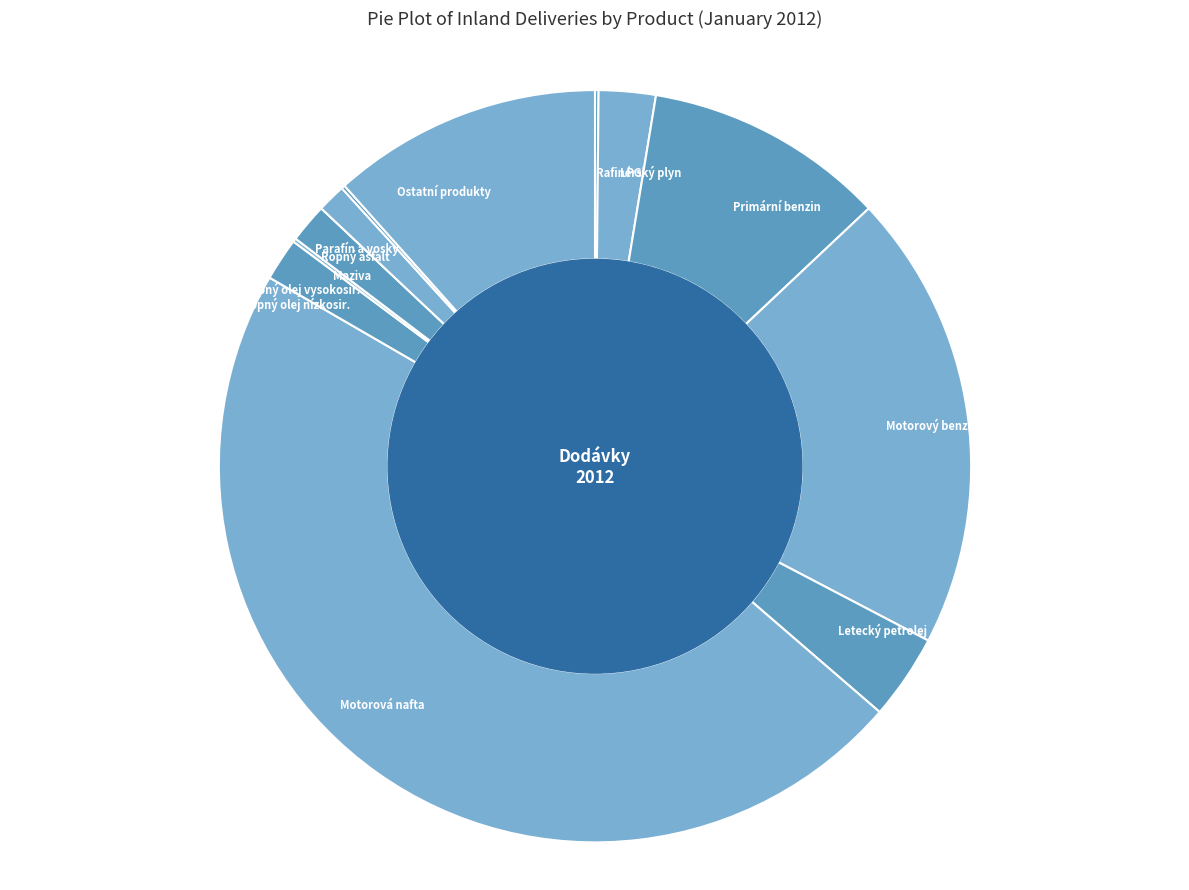

Which slice is the largest?

Motorová nafta